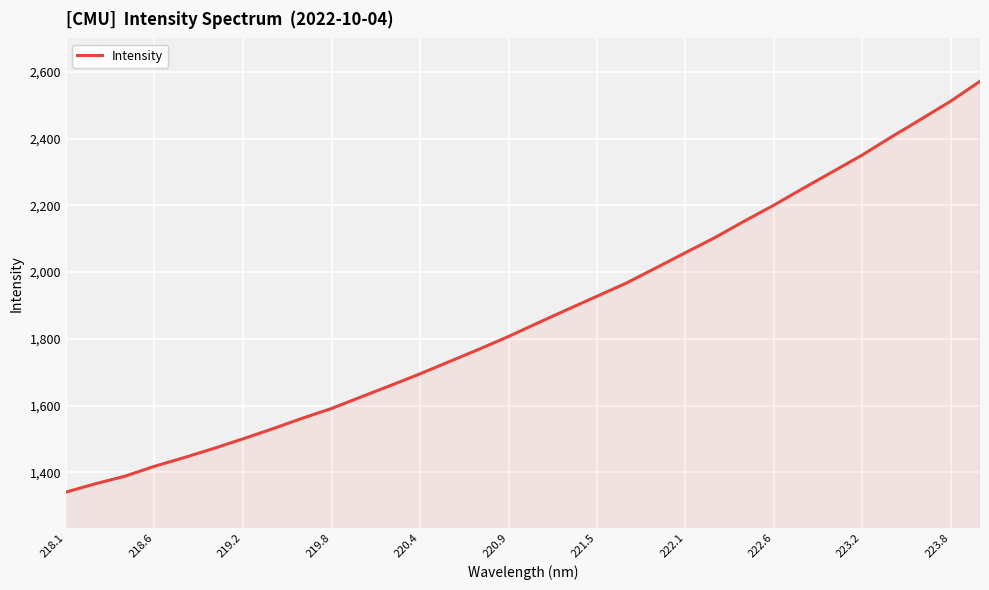

What is the difference between the maximum and minimum values?

1230.8